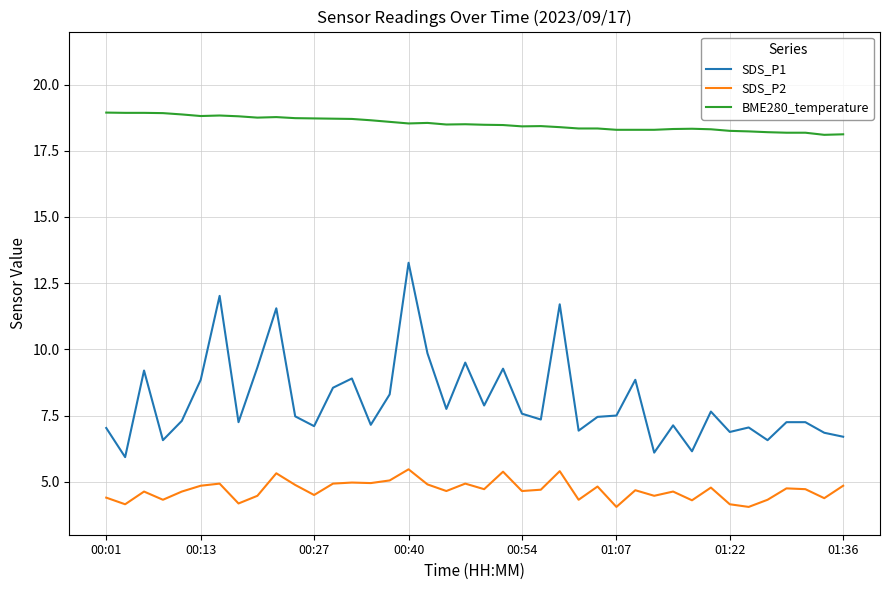

List the series in order of their peak value, highest first.

BME280_temperature, SDS_P1, SDS_P2